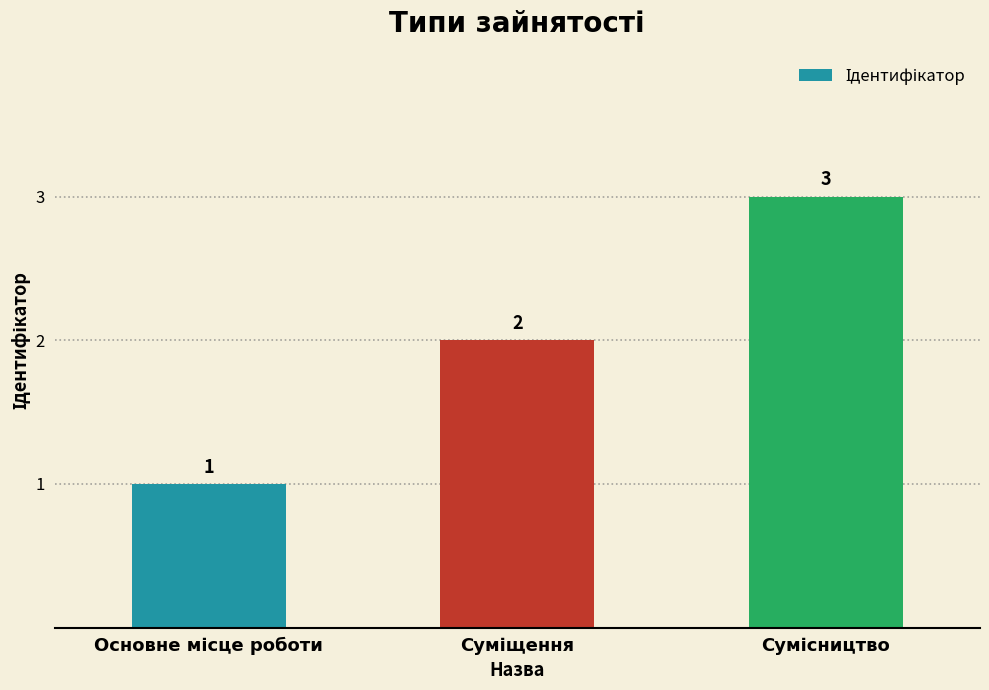

What is the maximum value shown in the chart?

3